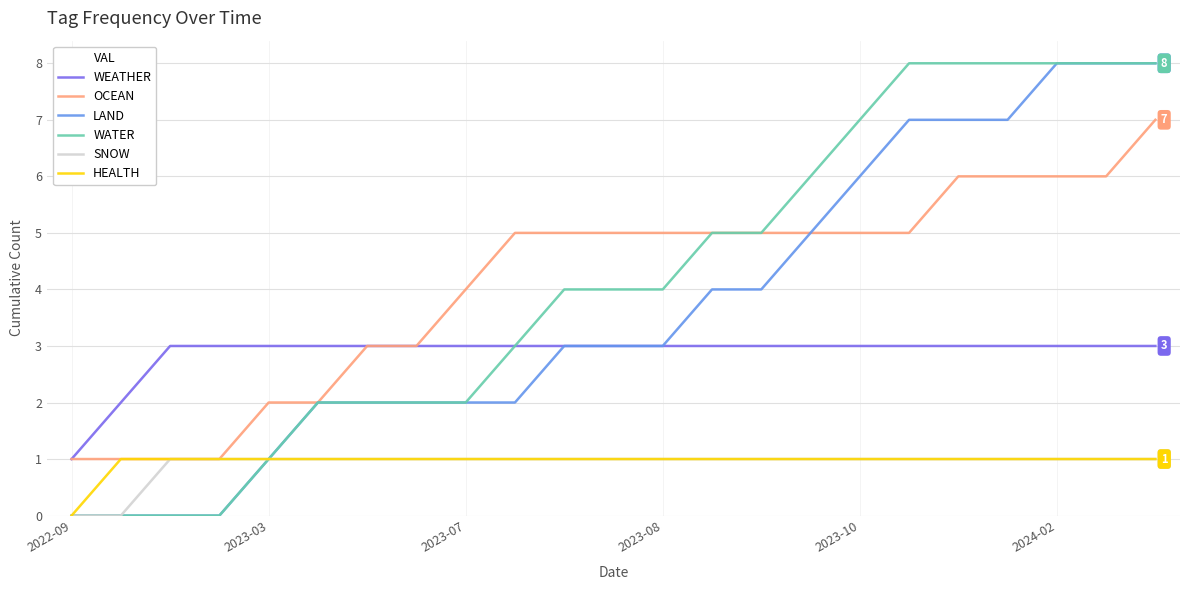

True or false: WEATHER and HEALTH intersect in this chart.

False